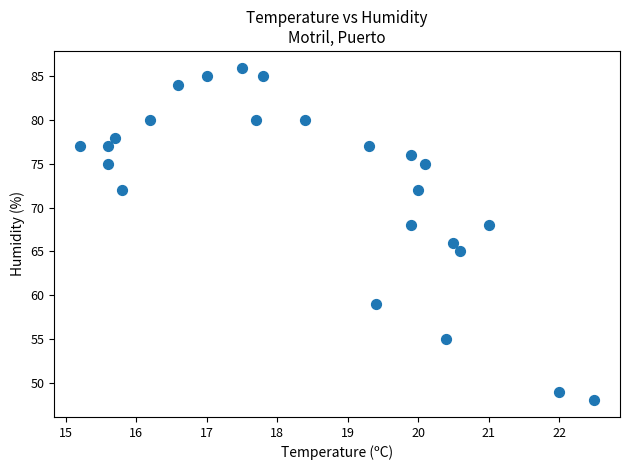

What is the range of Y values (max minus min)?

38